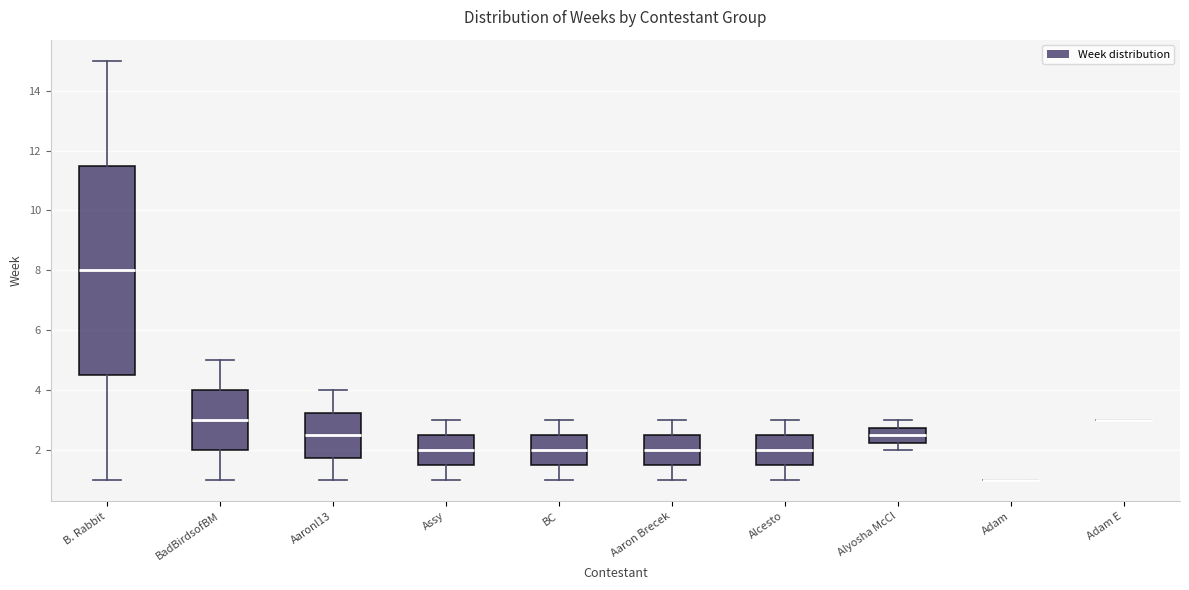

Reading left to right, transcribe this box plot: for each box, give where its median line is, the range the box spans, and where its two whiskers end, as read against the y-axis. The values are not printed on the chart, so give them approximately, as read against the axis.

B. Rabbit: median 8.0, box 4.6 to 11.6, whiskers 1.0 to 15.0
BadBirdsofBM: median 3.0, box 2.0 to 4.0, whiskers 1.0 to 5.0
Aaronl13: median 2.6, box 1.8 to 3.2, whiskers 1.0 to 4.0
Assy: median 2.0, box 1.6 to 2.6, whiskers 1.0 to 3.0
BC: median 2.0, box 1.6 to 2.6, whiskers 1.0 to 3.0
Aaron Brecek: median 2.0, box 1.6 to 2.6, whiskers 1.0 to 3.0
Alcesto: median 2.0, box 1.6 to 2.6, whiskers 1.0 to 3.0
Alyosha McCl: median 2.6, box 2.2 to 2.8, whiskers 2.0 to 3.0
Adam: box collapsed to a line at 1.0, whiskers 1.0 to 1.0
Adam E: box collapsed to a line at 3.0, whiskers 3.0 to 3.0